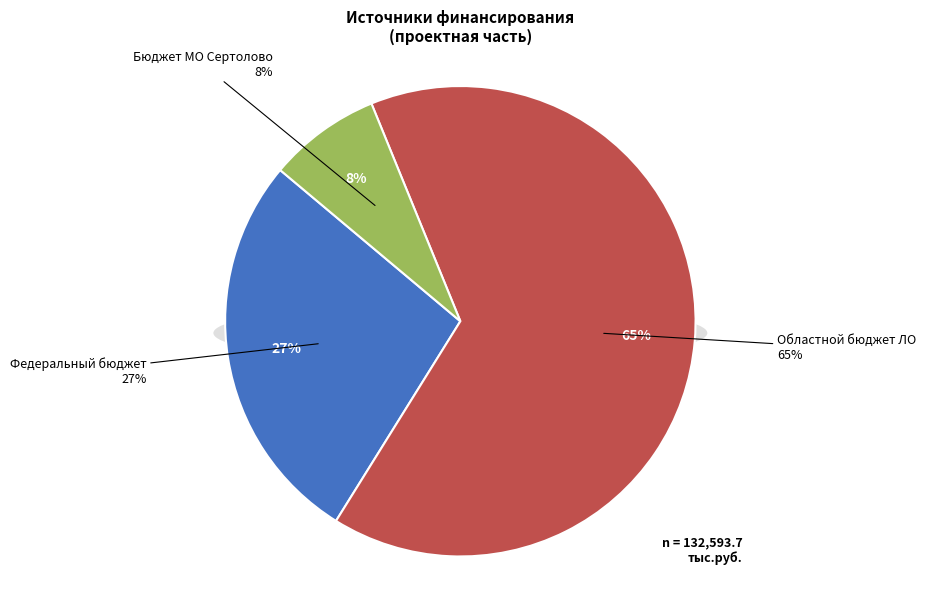

What percentage do Бюджет МО Сертолово and Областной бюджет ЛО together represent?

72.8%